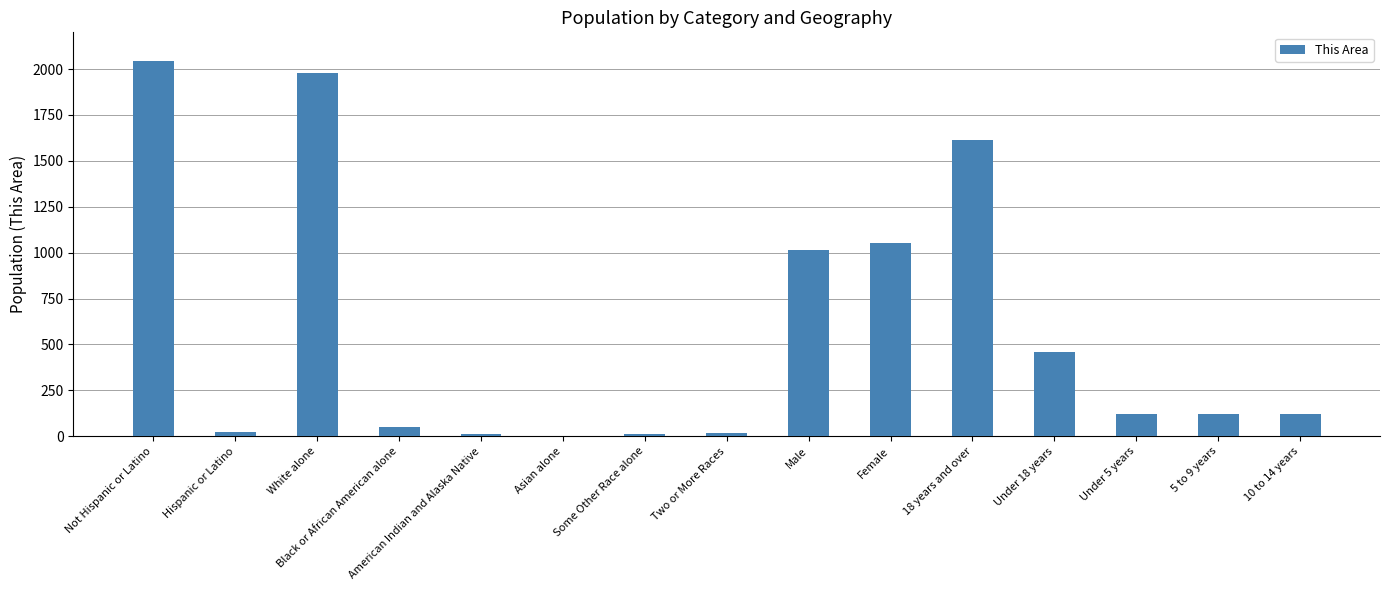

Count the number of data series in this chart.

1